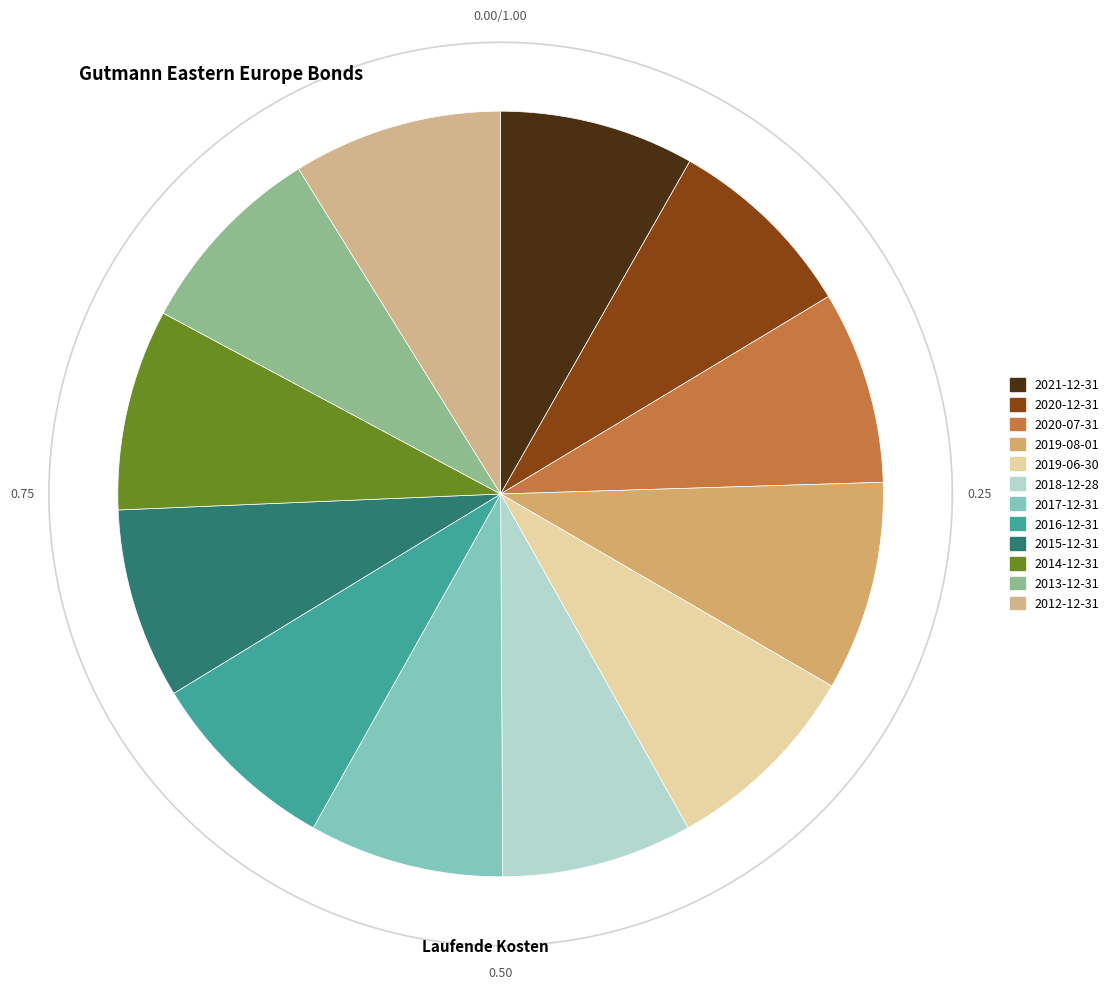

What is the largest slice in the pie chart?

2019-08-01